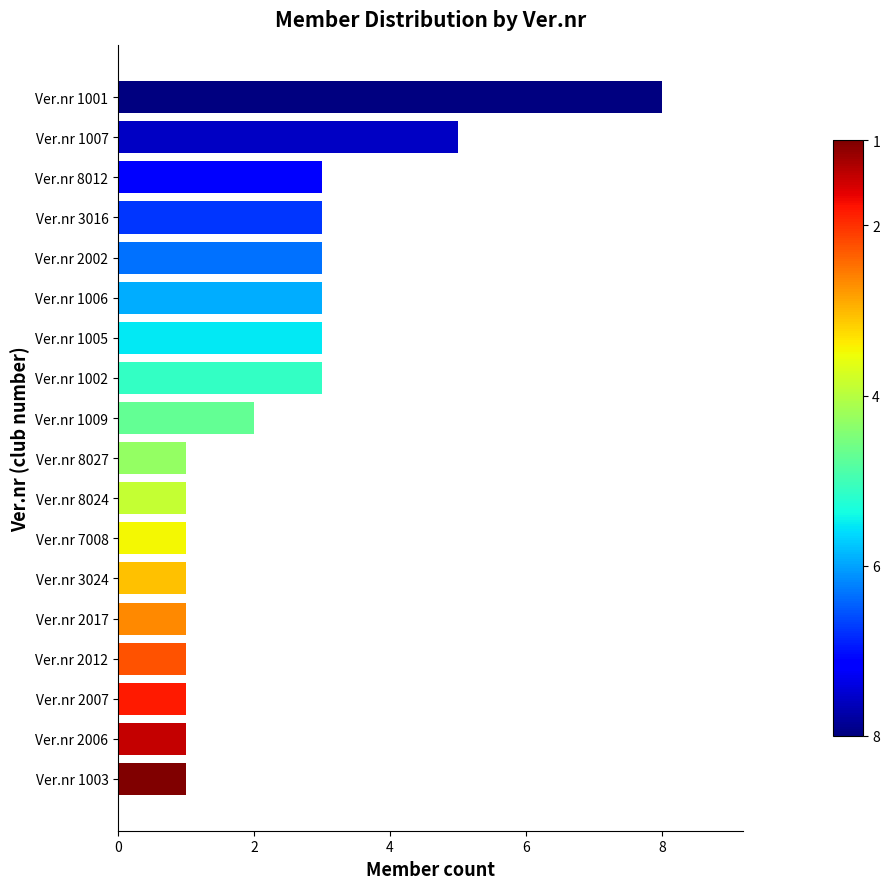

What is the approximate value at Ver.nr 1005?

3